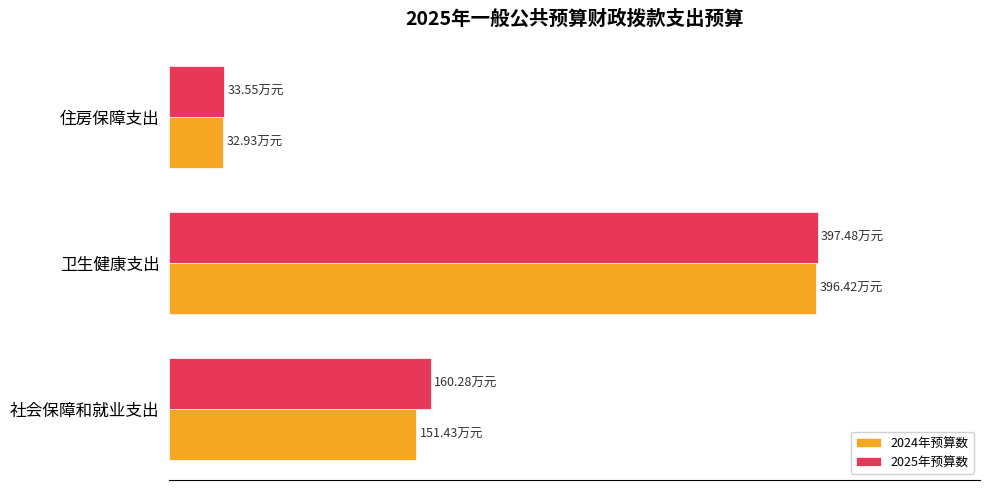

What are all the series names shown in the legend?

2024年预算数, 2025年预算数